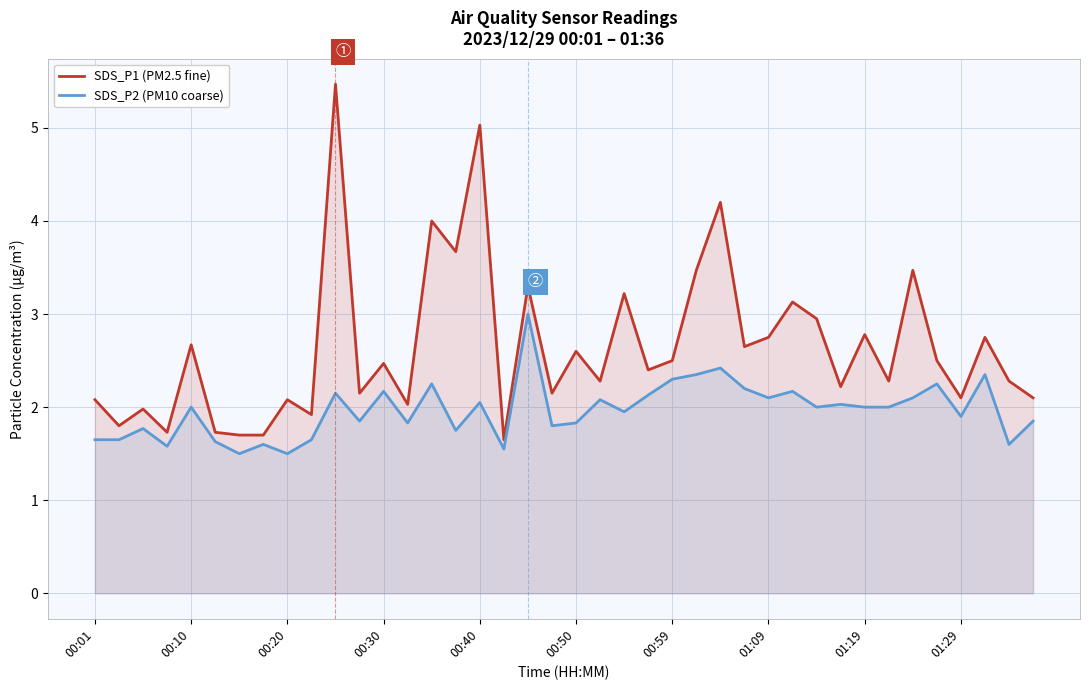

True or false: SDS_P2 (PM10 coarse) and SDS_P1 (PM2.5 fine) cross at least once.

False